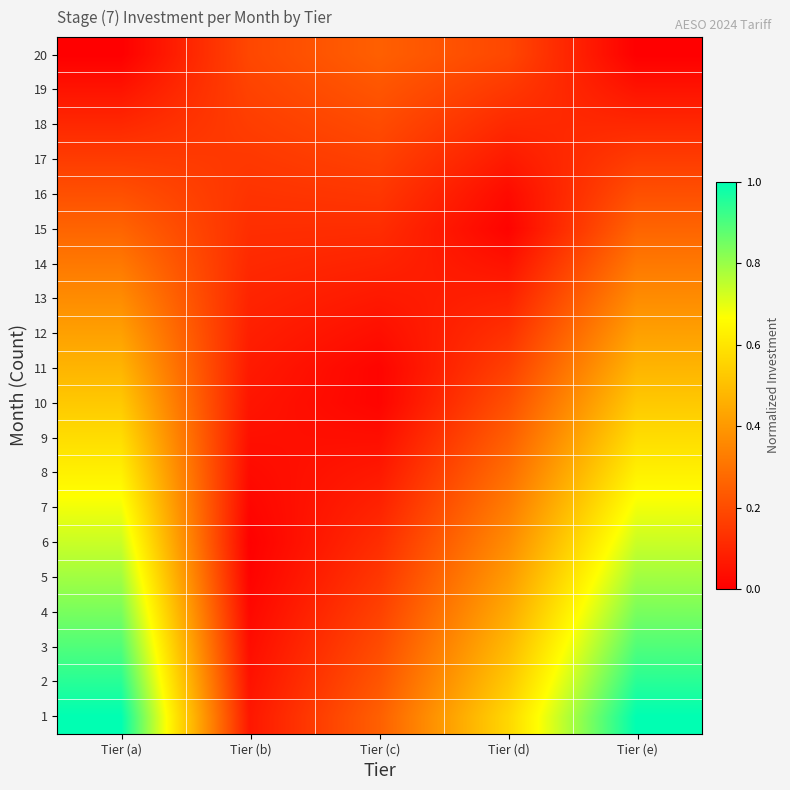

Rank the series at Tier (b) from lowest to highest value.

6, 5, 7, 4, 8, 3, 9, 2, 10, 1, 11, 12, 13, 14, 15, 16, 17, 18, 19, 20